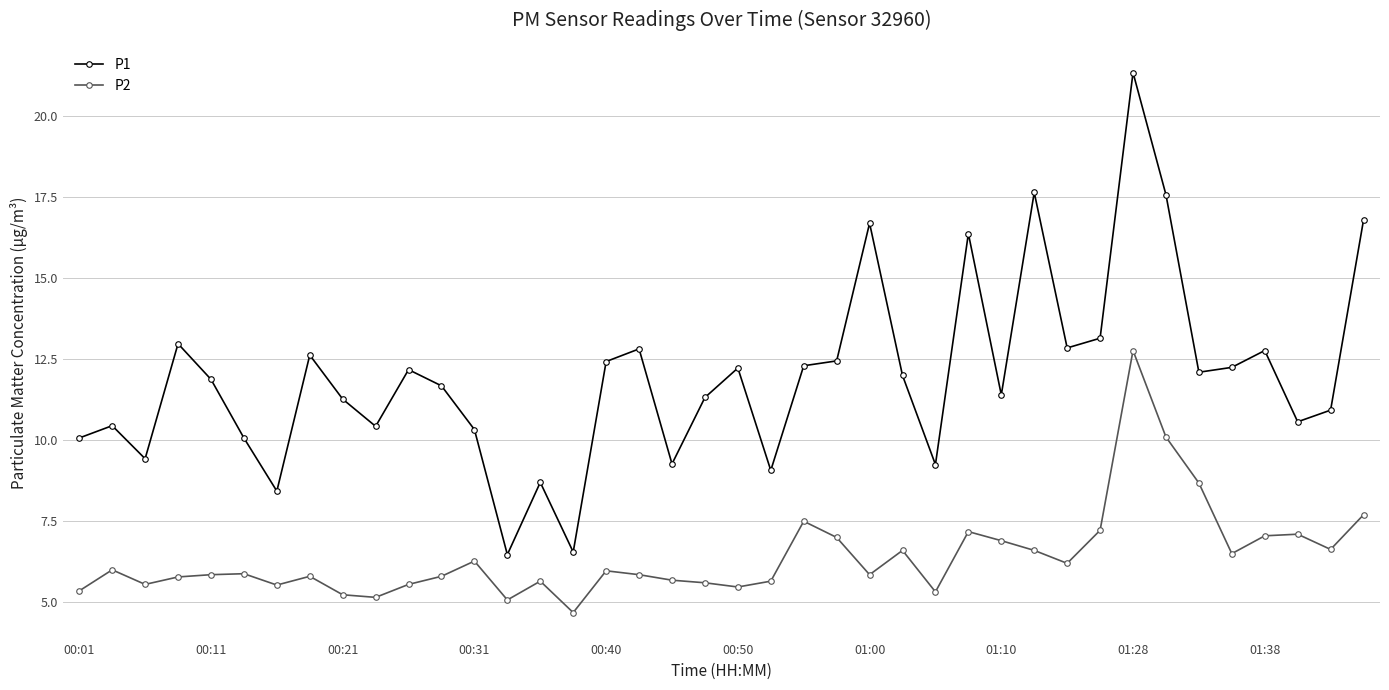

What is the value of the P1 point at the 33rd from the left?

21.4